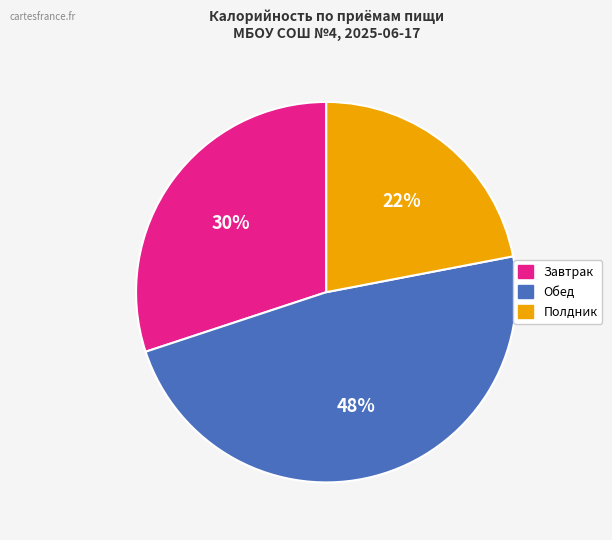

How many segments does this pie chart have?

3